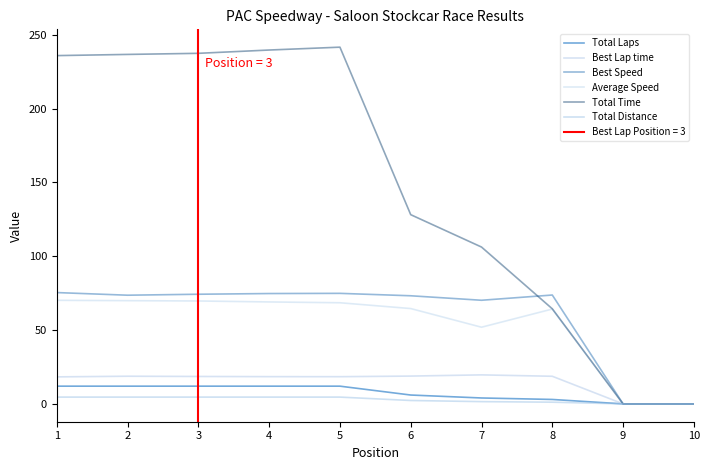

True or false: Best Speed has a value of -51.6 at 10.

False